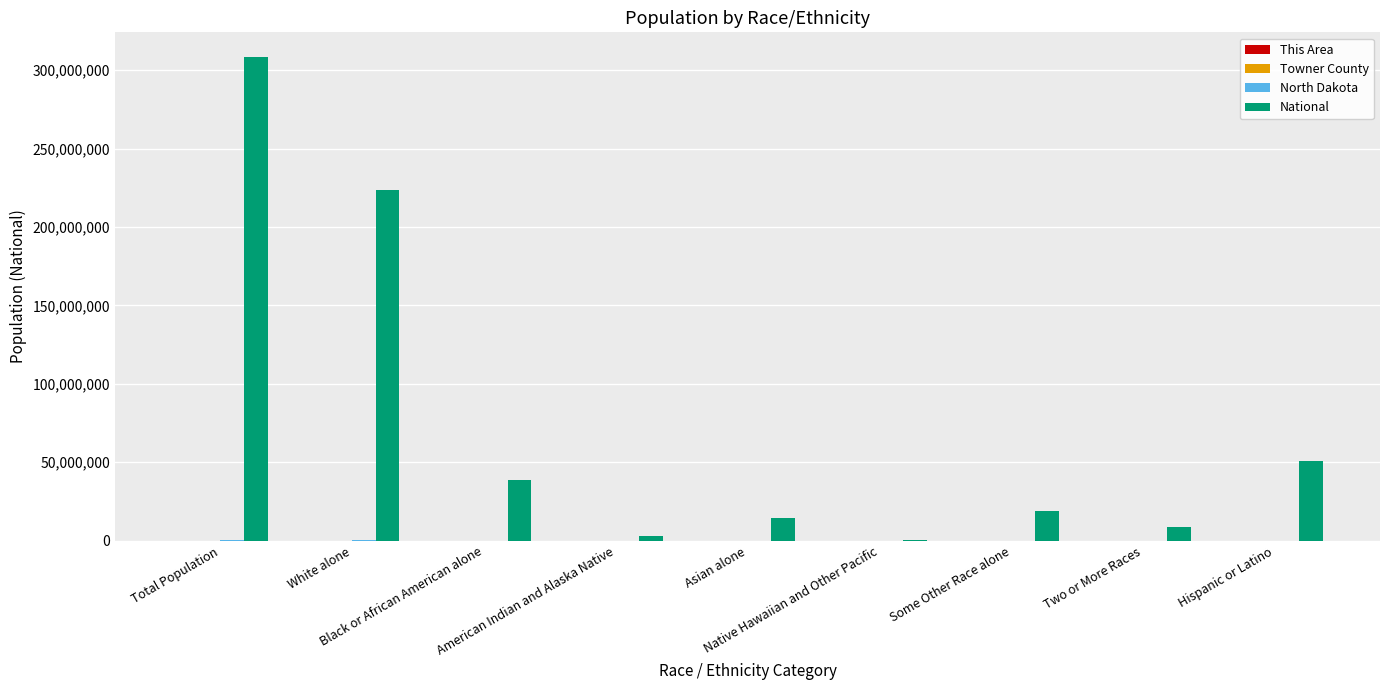

Which series has the largest total across all categories?

National